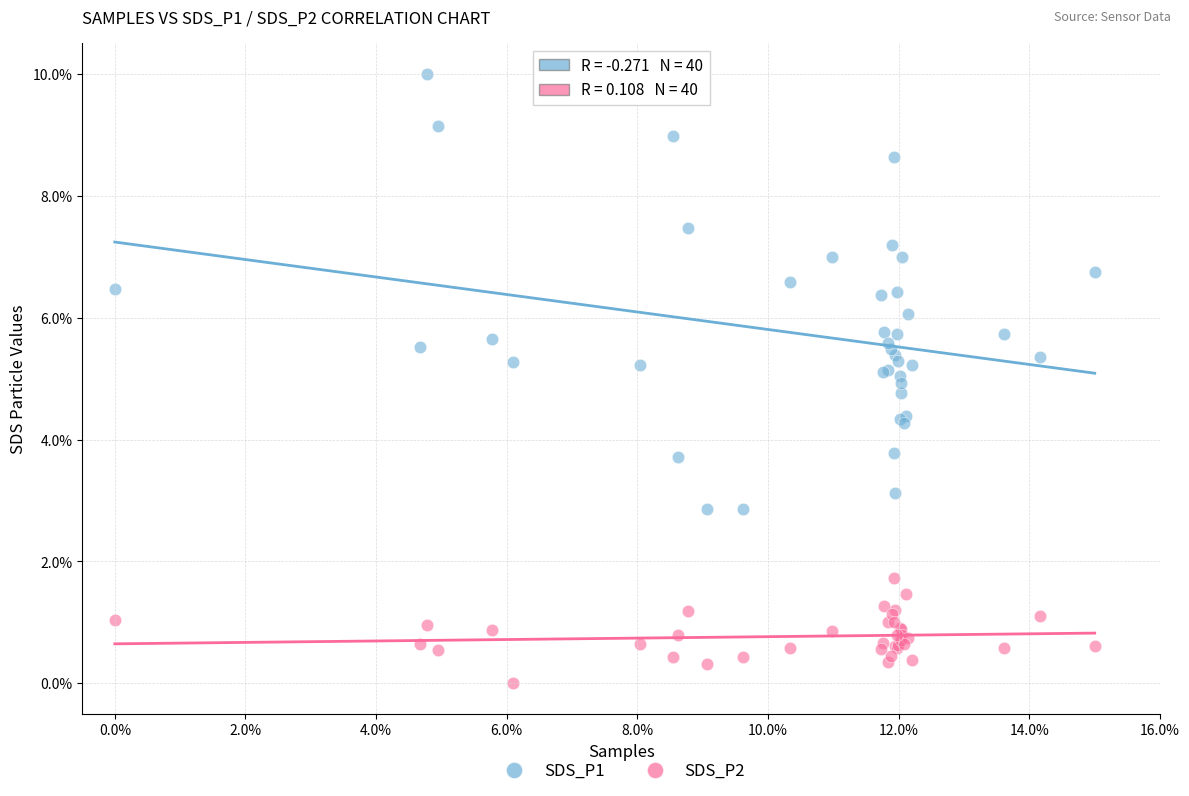

What are all the series names shown in the legend?

SDS_P1, SDS_P2